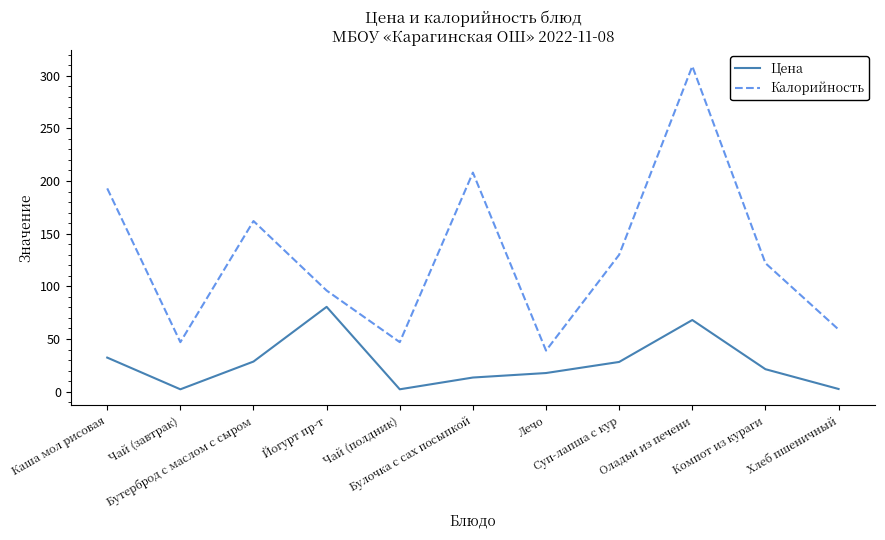

True or false: Цена has a value of 17.7 at Лечо.

True